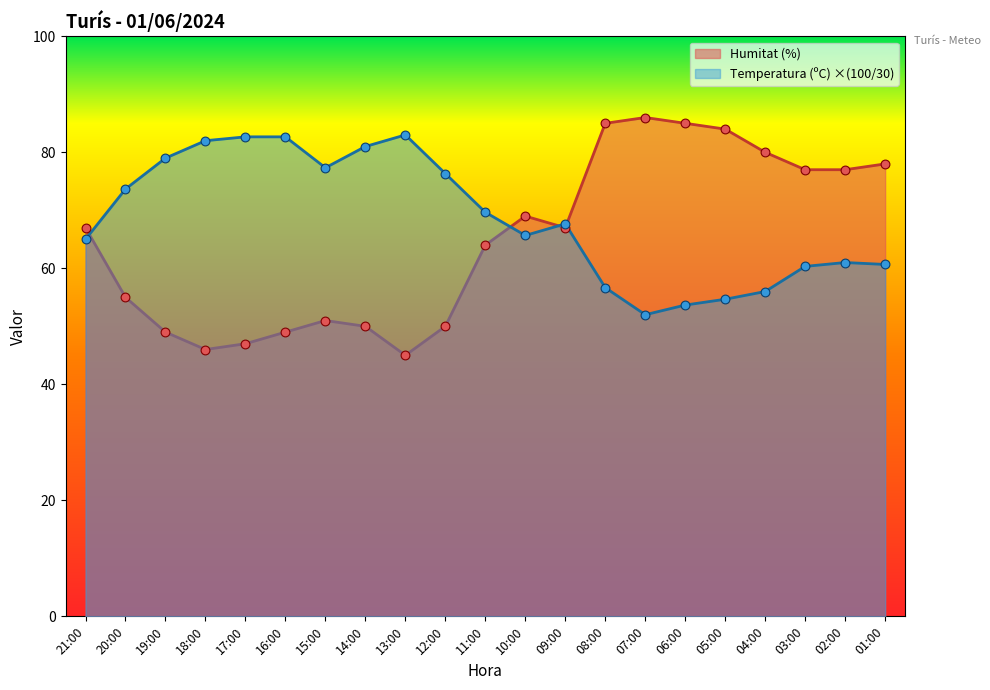

What is the total value across all series at 15:00?

128.3